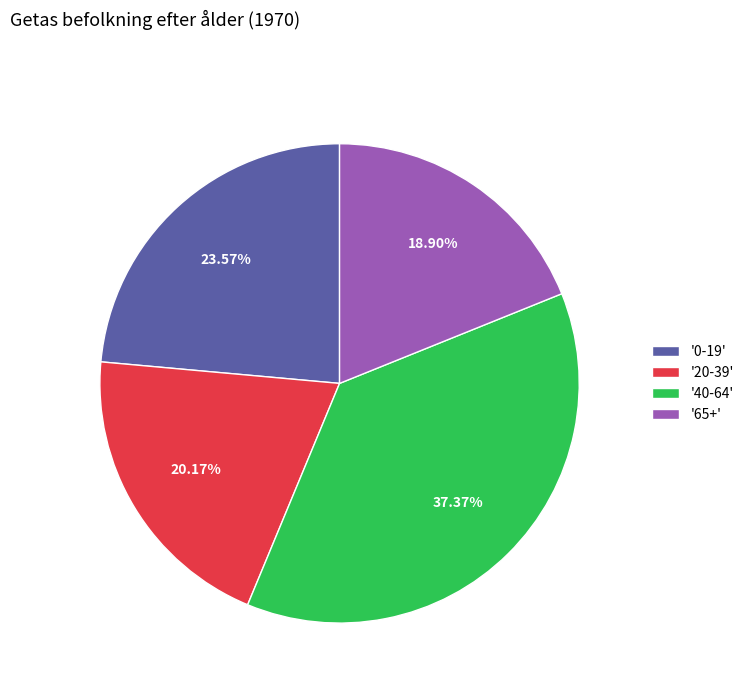

Which has a higher value, '0-19' or '65+'?

'0-19'